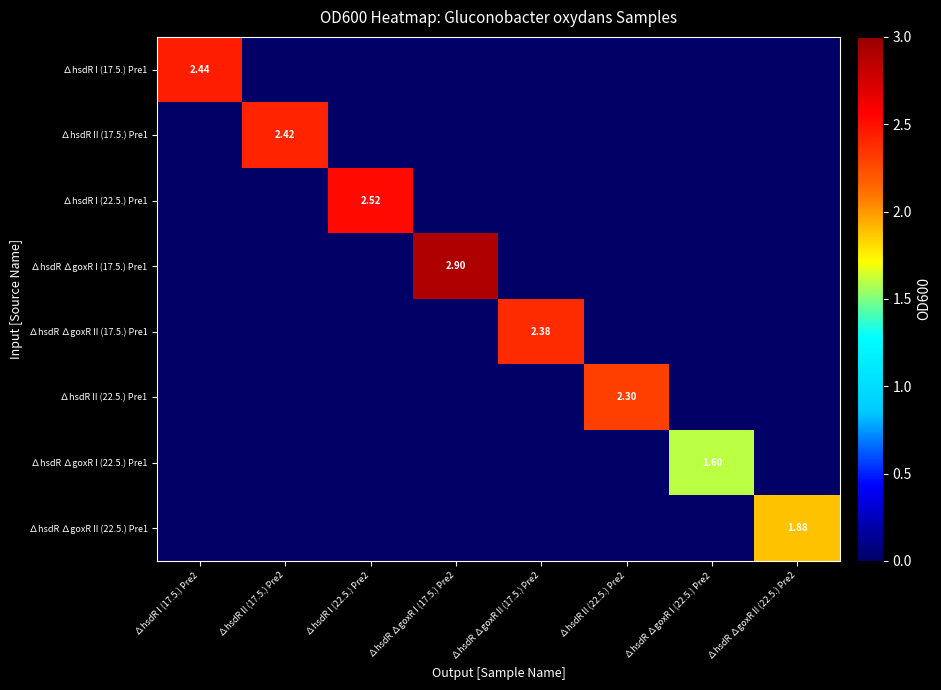

At ∆hsdR I (22.5.) Pre2, list the series in order from smallest to largest.

∆hsdR I (17.5.) Pre1, ∆hsdR II (17.5.) Pre1, ∆hsdR ∆goxR I (17.5.) Pre1, ∆hsdR ∆goxR II (17.5.) Pre1, ∆hsdR II (22.5.) Pre1, ∆hsdR ∆goxR I (22.5.) Pre1, ∆hsdR ∆goxR II (22.5.) Pre1, ∆hsdR I (22.5.) Pre1